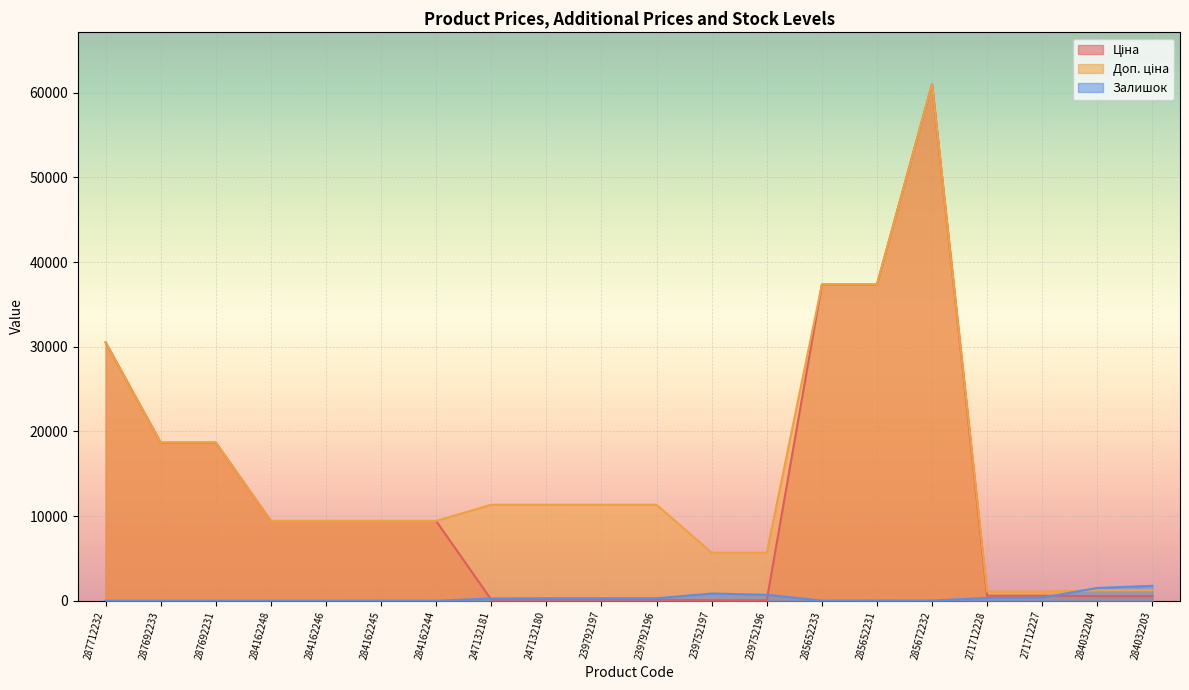

True or false: Ціна and Доп. ціна intersect in this chart.

False